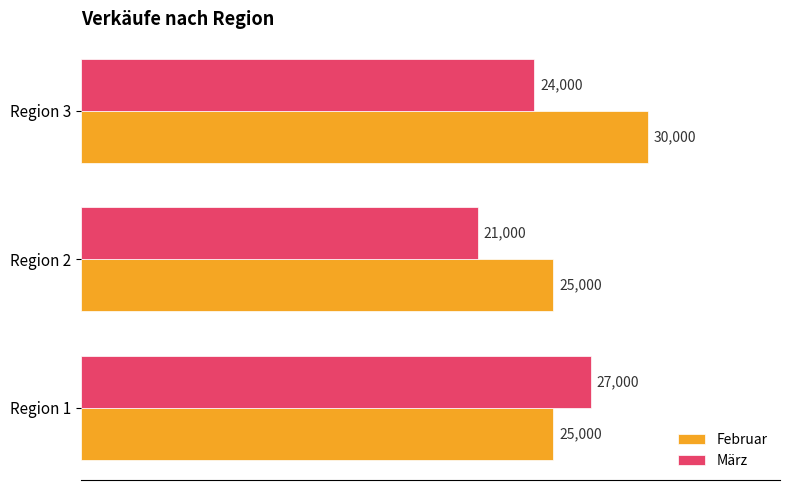

Read the Februar value at Region 1, to the nearest 50.

25000